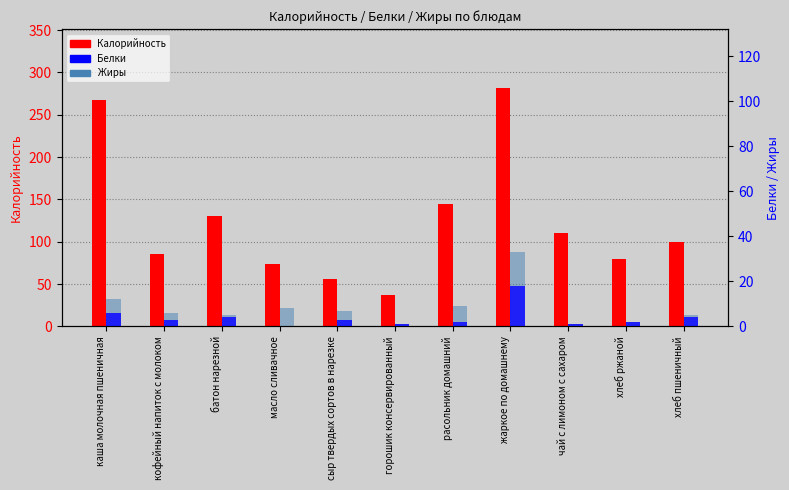

How many values in the Жиры series are below 3?

5